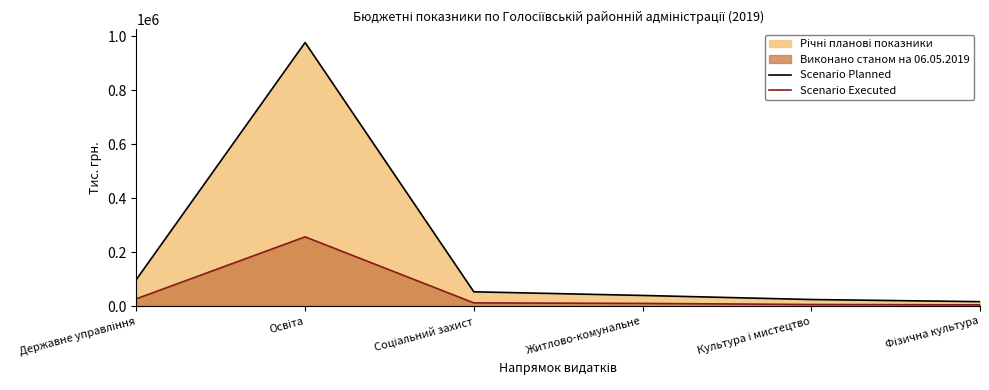

In Scenario Planned, how many points are higher than both neighbors (excluding endpoints)?

1